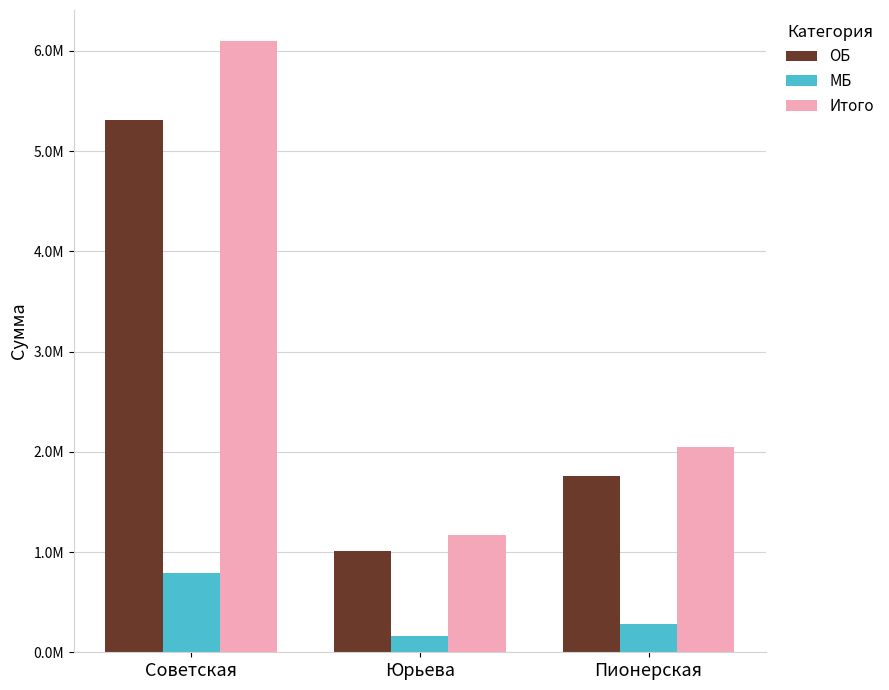

What value does the Итого series have at Пионерская?

2050097.7